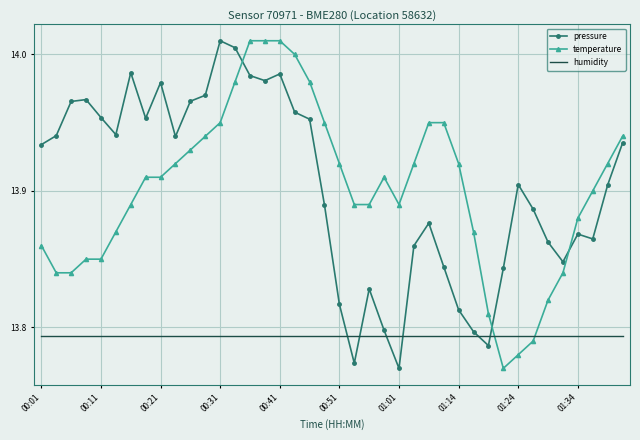

How many times do humidity and temperature cross each other?

2